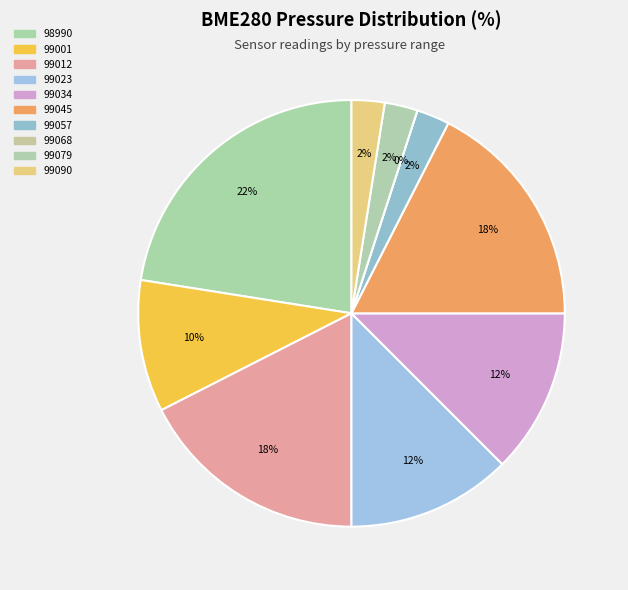

Is it true that 31 is 1% of the pie?

False